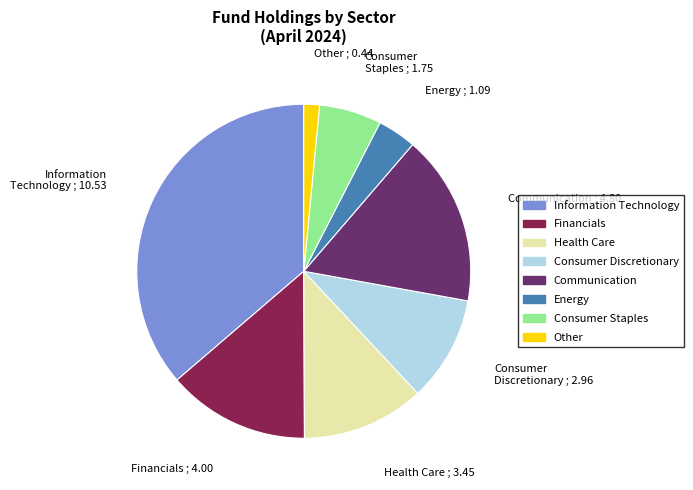

True or false: Consumer Staples accounts for 1% of the total.

False